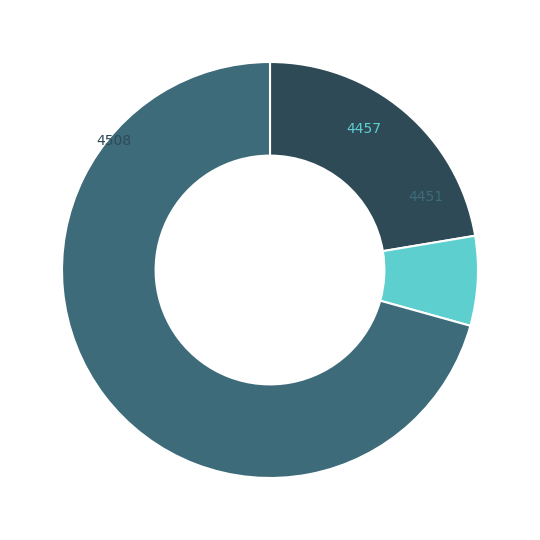

To the nearest percent, what is the difference between the largest and smallest slice percentages?

64%